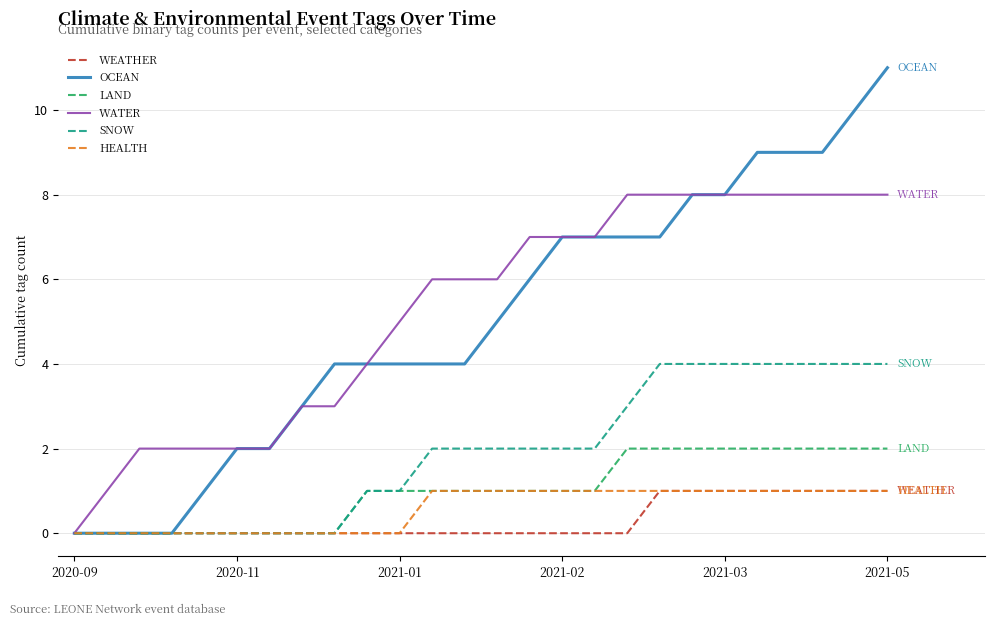

How many series are shown in this chart?

6